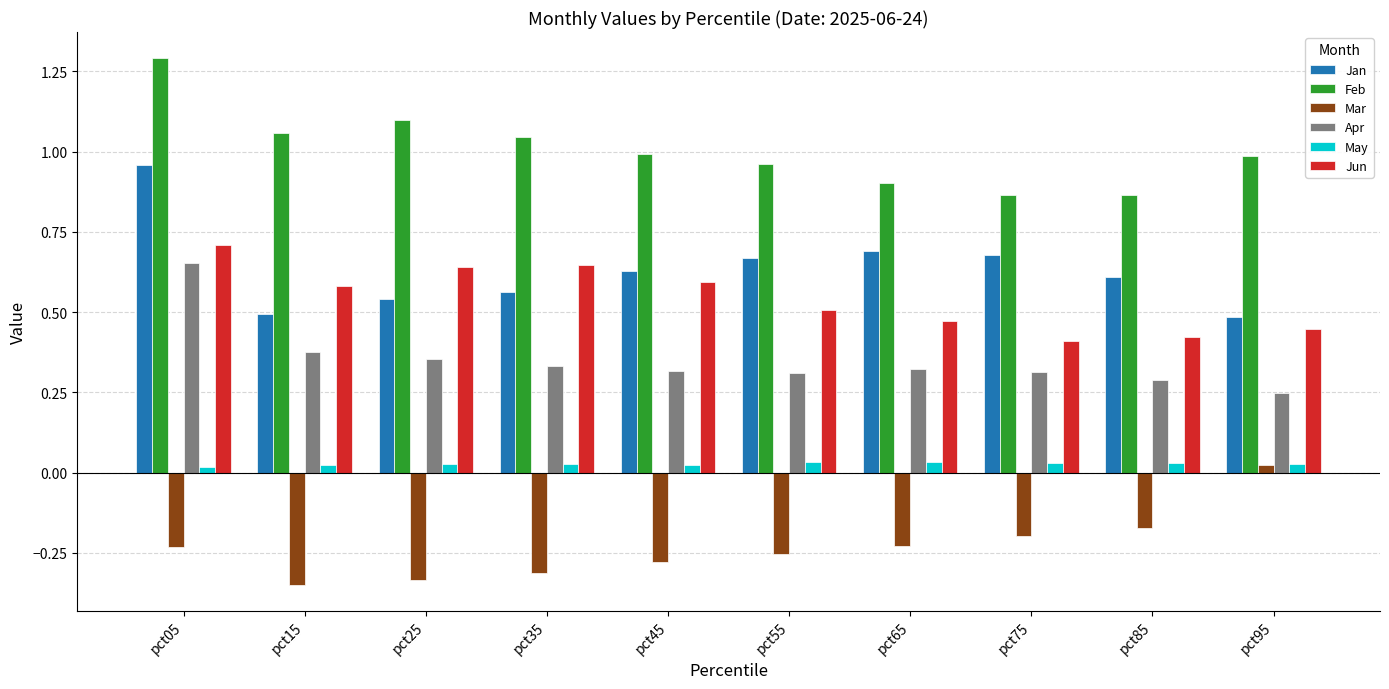

At which label does Apr reach its minimum?

pct95